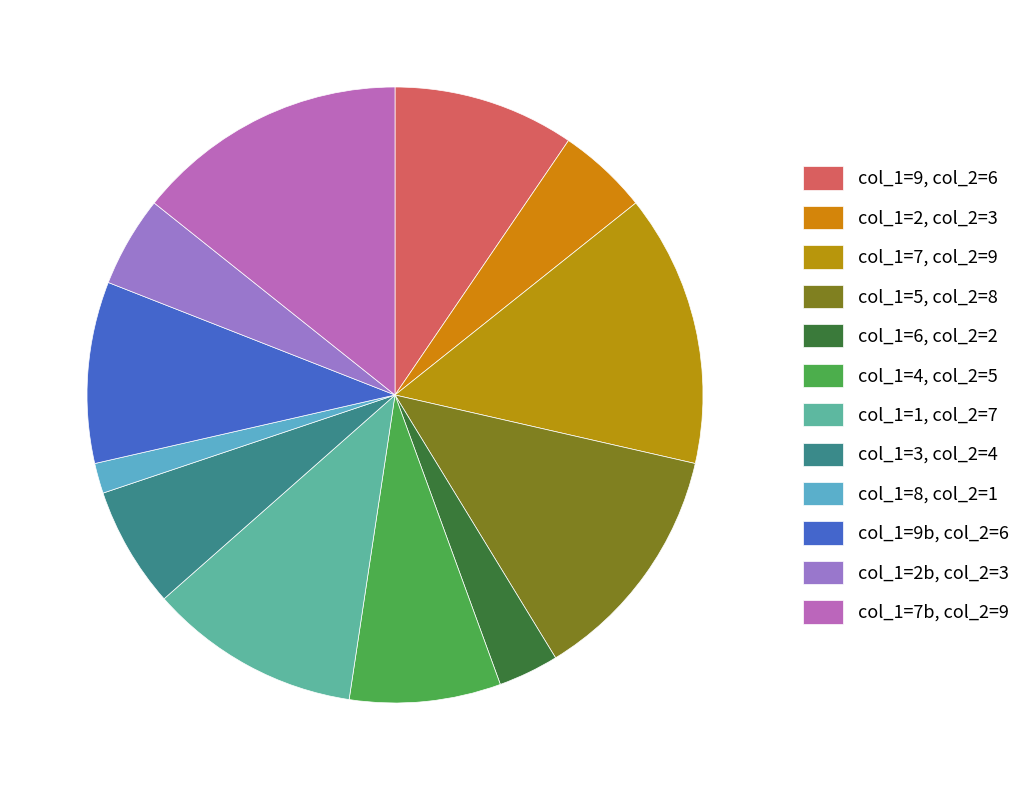

How many segments does this pie chart have?

12